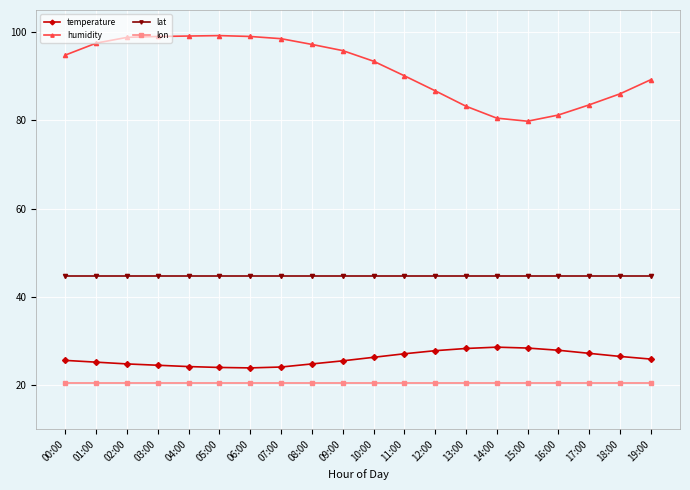

In temperature, how many points are higher than both neighbors (excluding endpoints)?

1